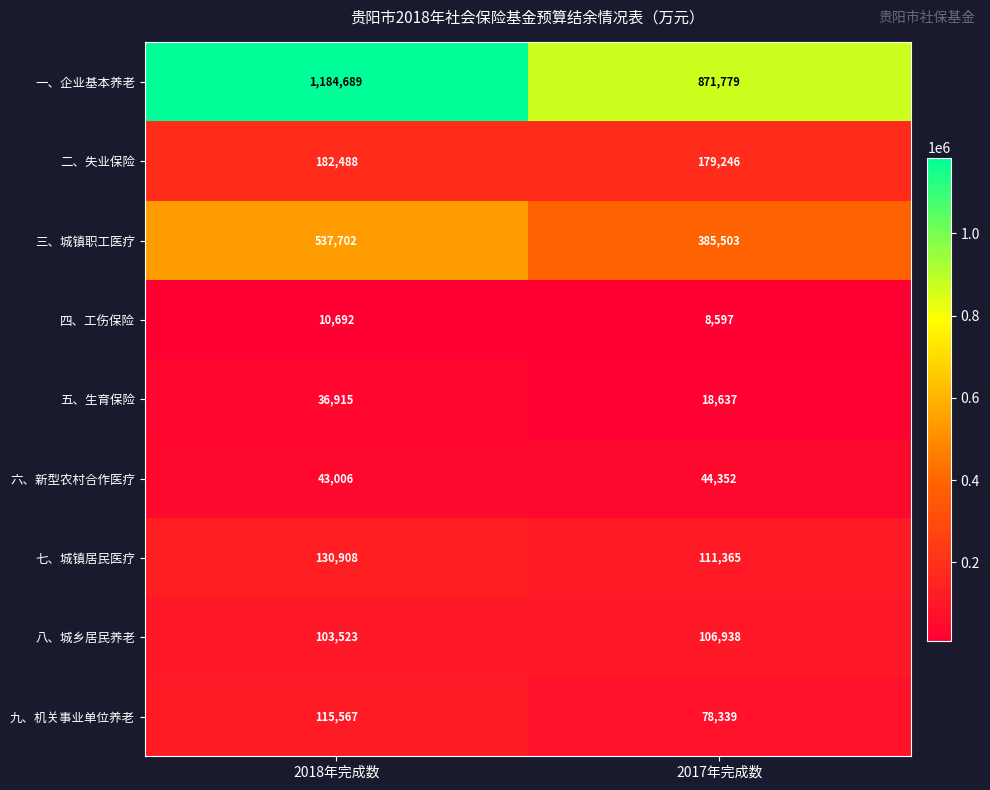

What is the sum of the 九、机关事业单位养老 values at 2018年完成数 and 2017年完成数?

193906